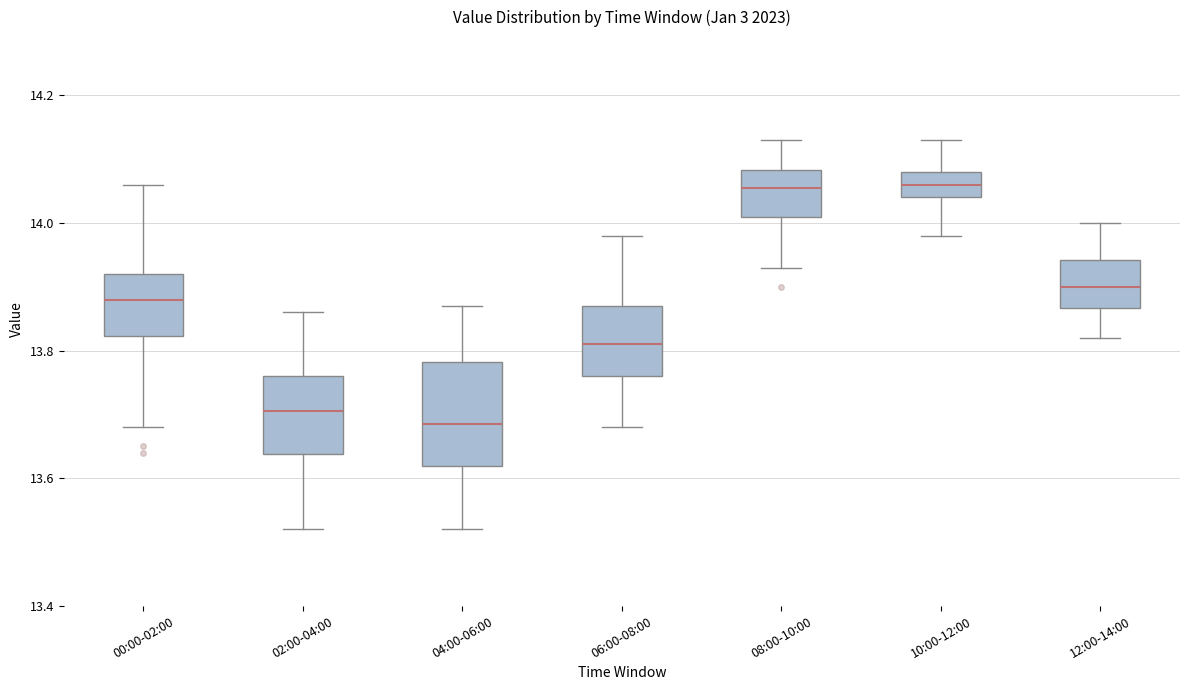

Reading left to right, read every box against the y-axis: the position of its median line, the range the box covers, and the ends of its whiskers. The values are not printed on the chart, so give them approximately, as read against the axis.

00:00-02:00: median 13.88, box 13.82 to 13.92, whiskers 13.68 to 14.06
02:00-04:00: median 13.70, box 13.64 to 13.76, whiskers 13.52 to 13.86
04:00-06:00: median 13.68, box 13.62 to 13.78, whiskers 13.52 to 13.88
06:00-08:00: median 13.82, box 13.76 to 13.88, whiskers 13.68 to 13.98
08:00-10:00: median 14.06, box 14.02 to 14.08, whiskers 13.94 to 14.14
10:00-12:00: median 14.06, box 14.04 to 14.08, whiskers 13.98 to 14.14
12:00-14:00: median 13.90, box 13.86 to 13.94, whiskers 13.82 to 14.00